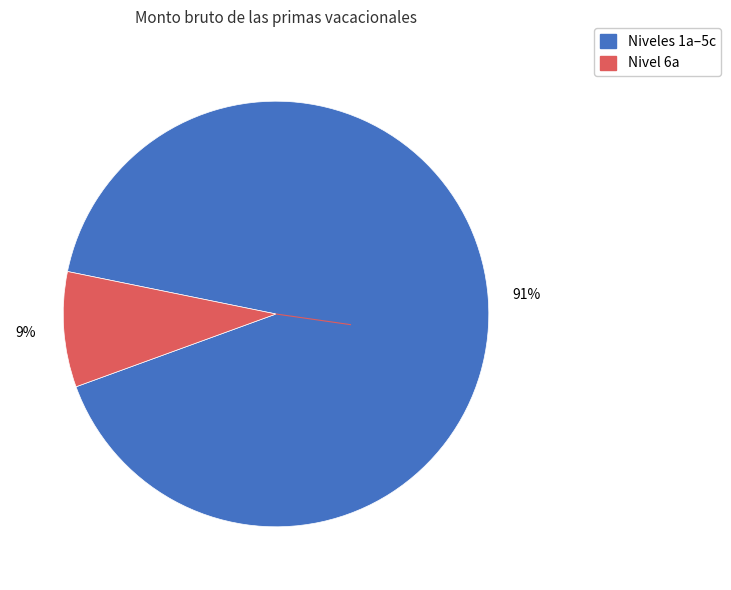

How many segments does this pie chart have?

2